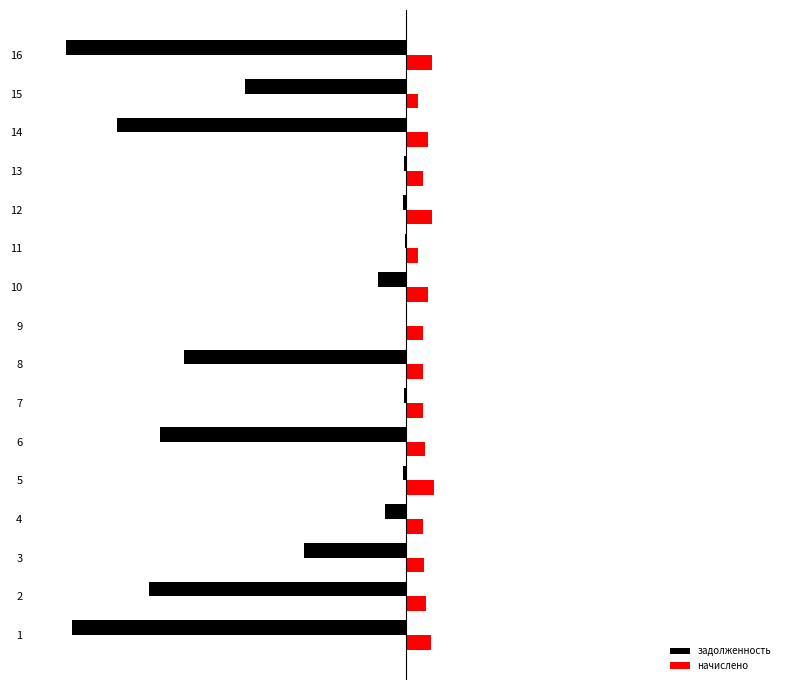

Which has a higher value, 9 or 2?

9